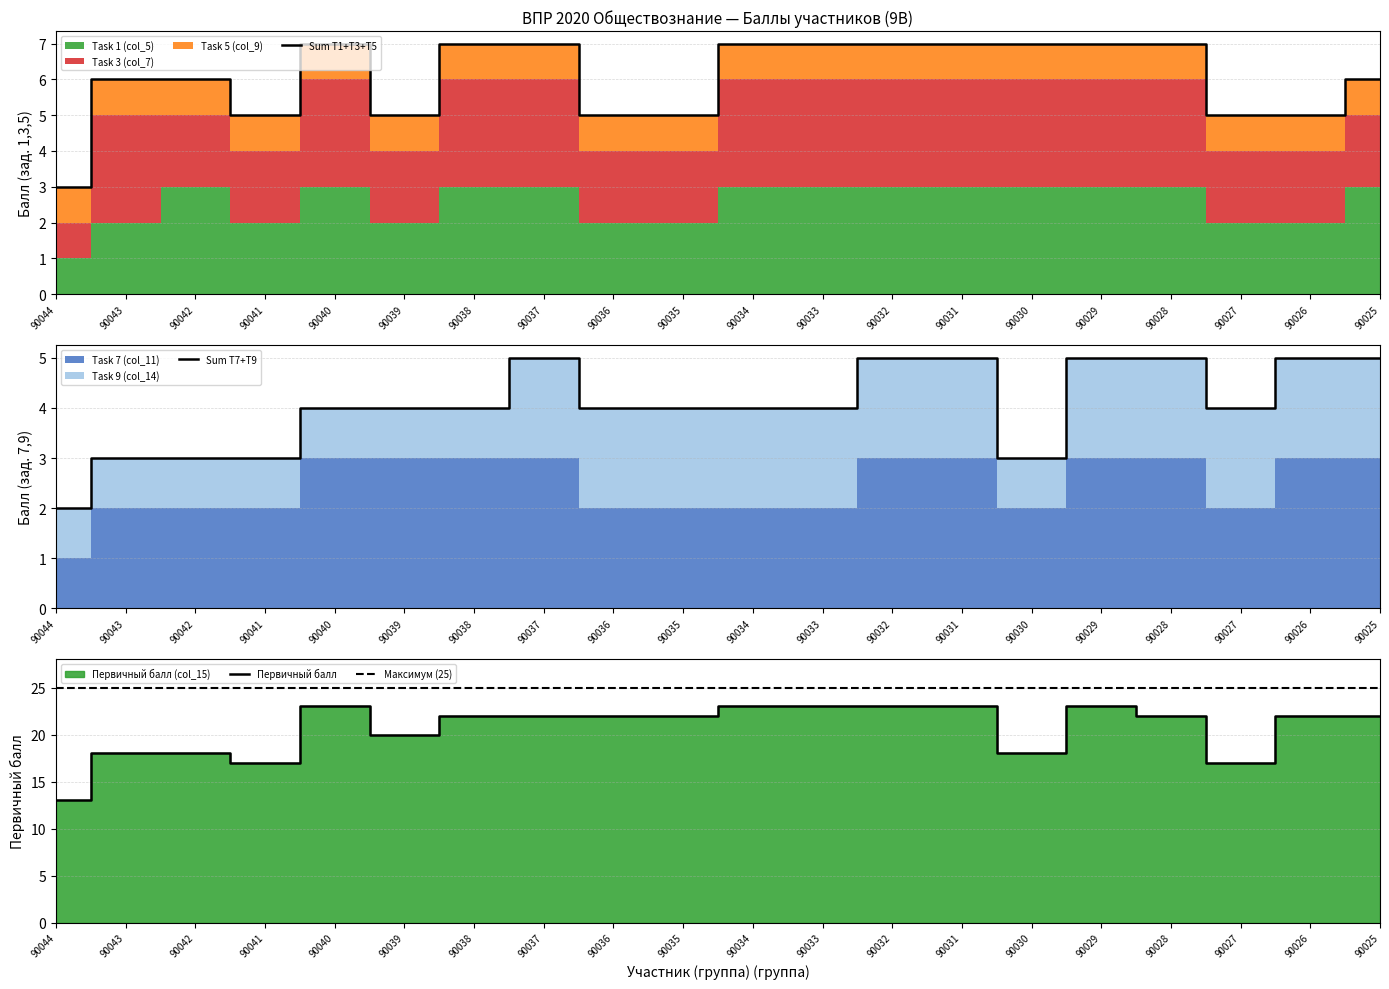

Which series has the largest range (max minus min)?

Первичный балл (col_15)